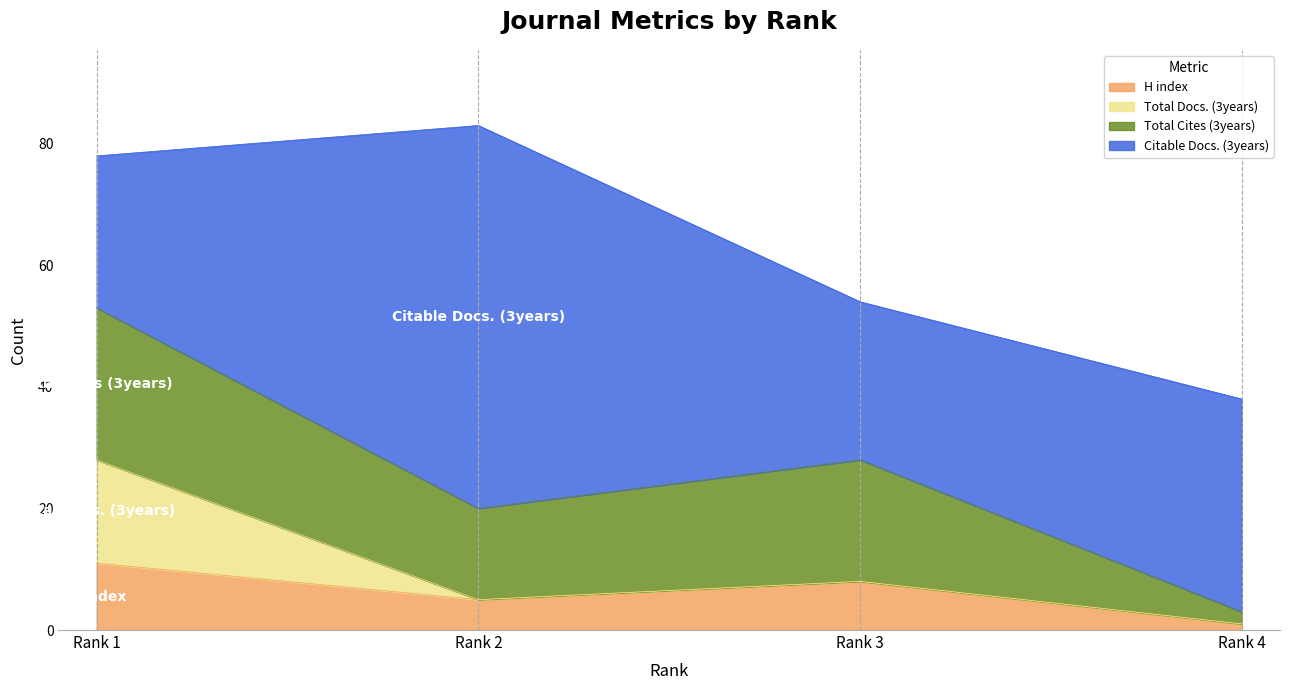

The Total Cites (3years) series shows 20 at Rank 3. True or false?

True